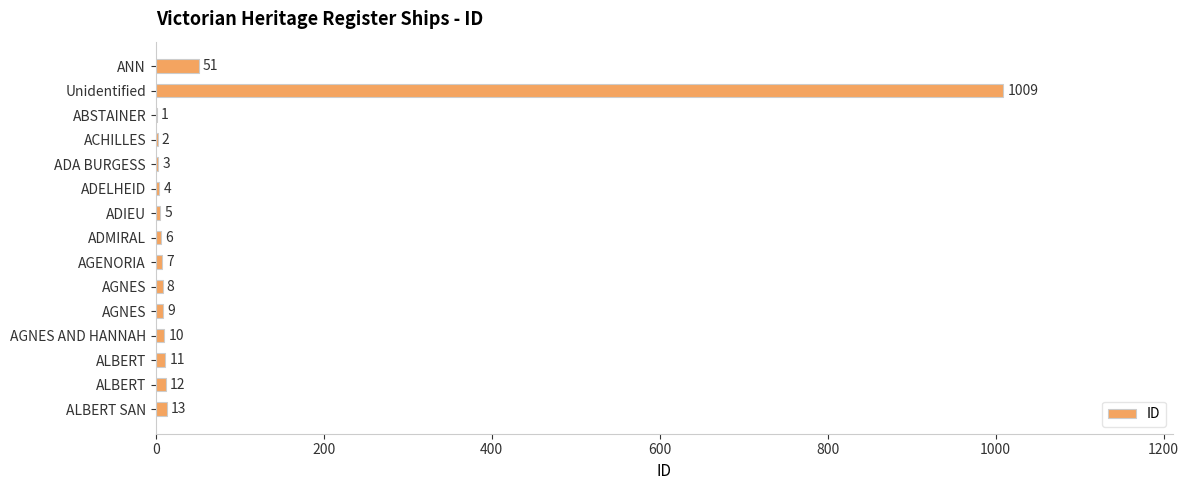

Are the bars horizontal?

Yes